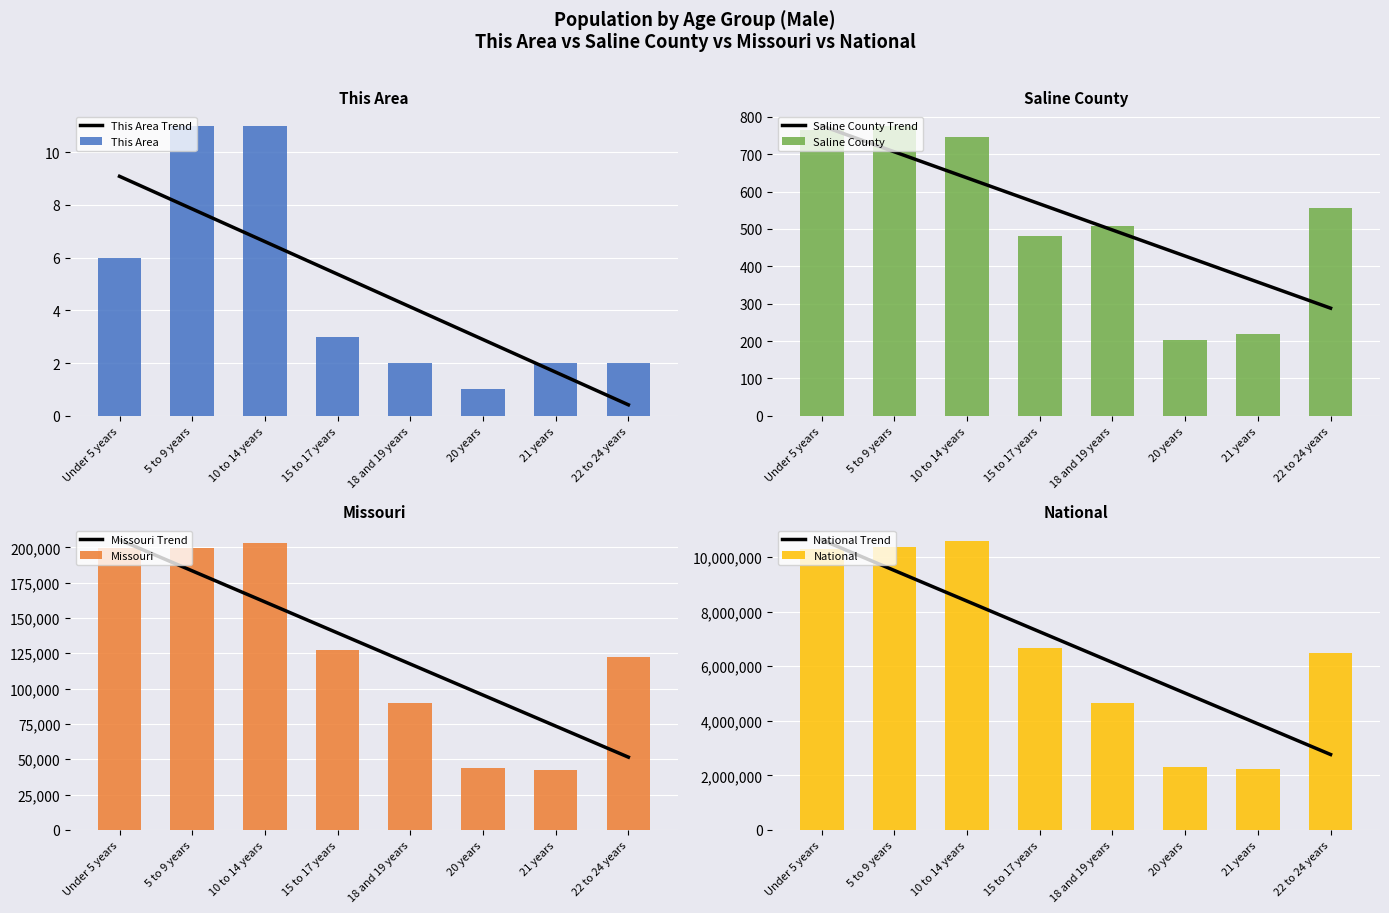

At which category is the sum across all series the highest?

10 to 14 years